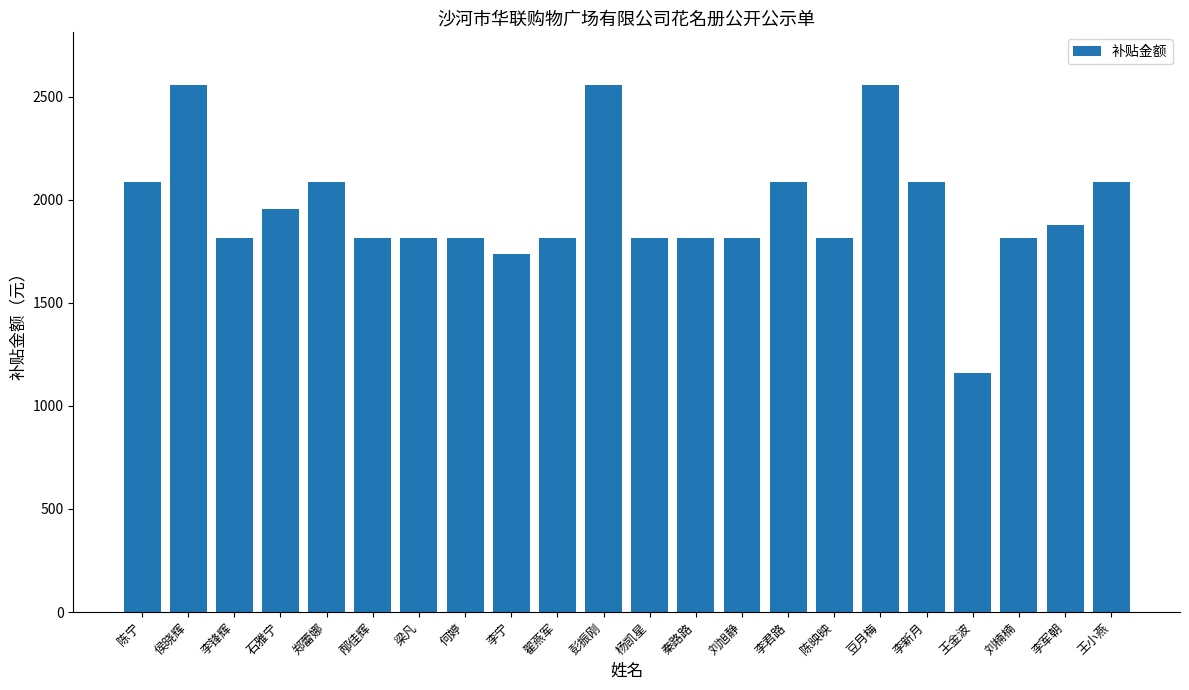

What is the value of the 7th bar from the left?

1813.0